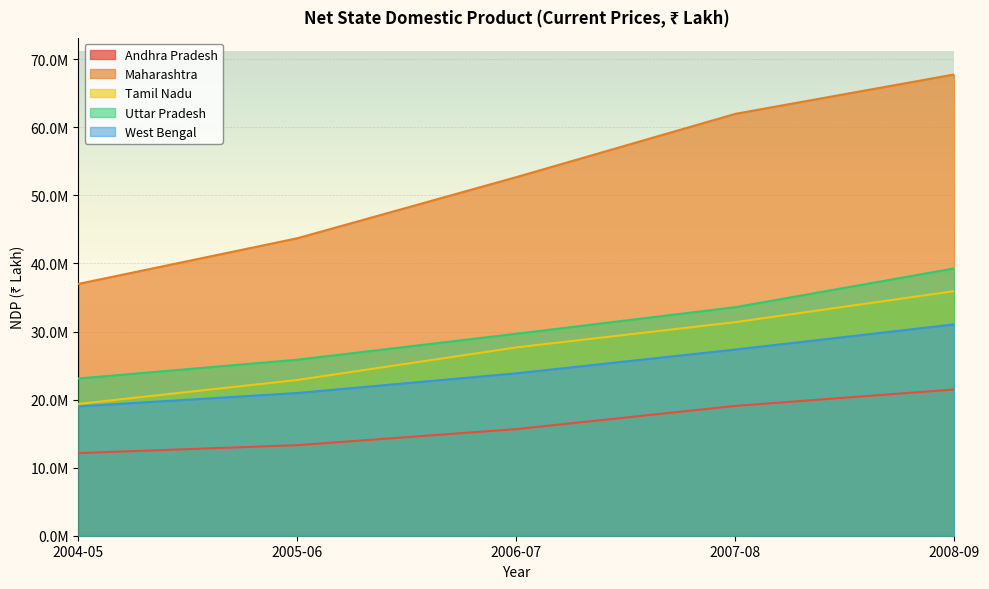

What is the total value across all series at 2005-06?

126738995